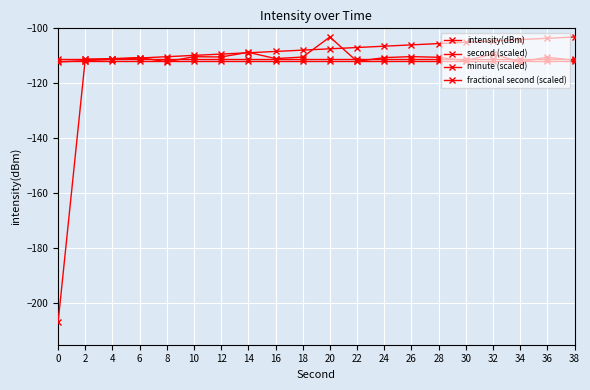

Reading left to right, extract all data points from this chart.

intensity(dBm): -206.9	-111.2	-111.0	-110.6	-112.2	-110.3	-110.4	-108.7	-111.0	-110.4	-103.1	-112.0	-110.6	-110.3	-110.5	-111.8	-109.3	-112.2	-110.5	-111.7
second (scaled): -112.2	-111.7	-111.3	-110.8	-110.3	-109.8	-109.4	-108.9	-108.4	-107.9	-107.4	-107.0	-106.5	-106.0	-105.5	-105.1	-104.6	-104.1	-103.6	-103.1
minute (scaled): -111.3	-111.3	-111.3	-111.3	-111.3	-111.3	-111.3	-111.3	-111.3	-111.3	-111.3	-111.3	-111.3	-111.3	-111.3	-111.3	-111.3	-111.3	-111.3	-111.3
fractional second (scaled): -111.8	-111.8	-111.8	-111.8	-111.8	-111.8	-111.8	-111.8	-111.8	-111.8	-111.8	-111.8	-111.8	-111.8	-111.8	-111.8	-111.8	-111.8	-111.8	-111.8